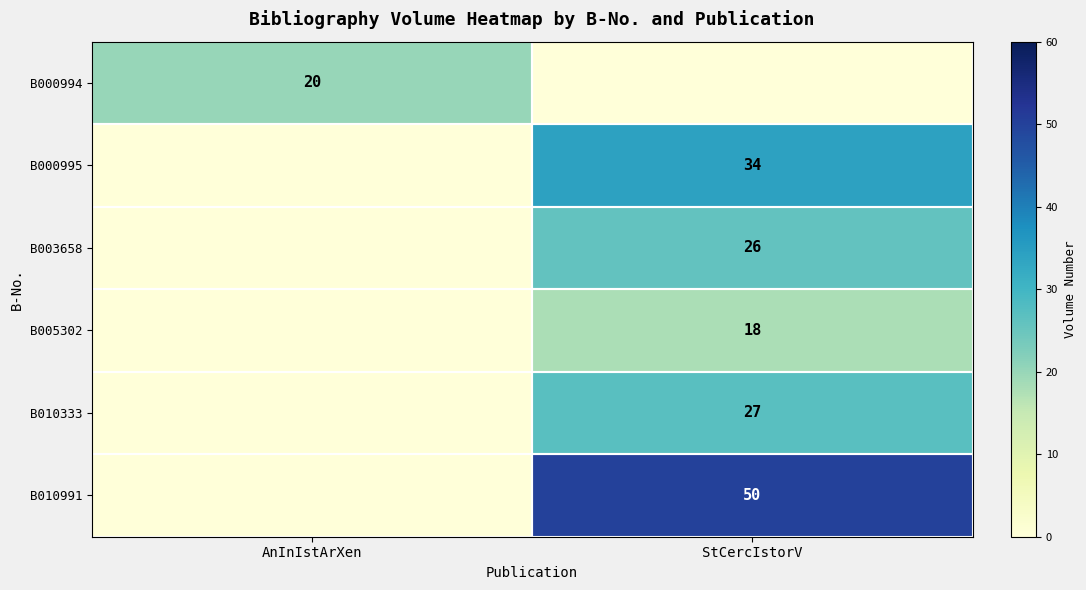

True or false: B000994 has a value of 20 at AnInIstArXen.

True